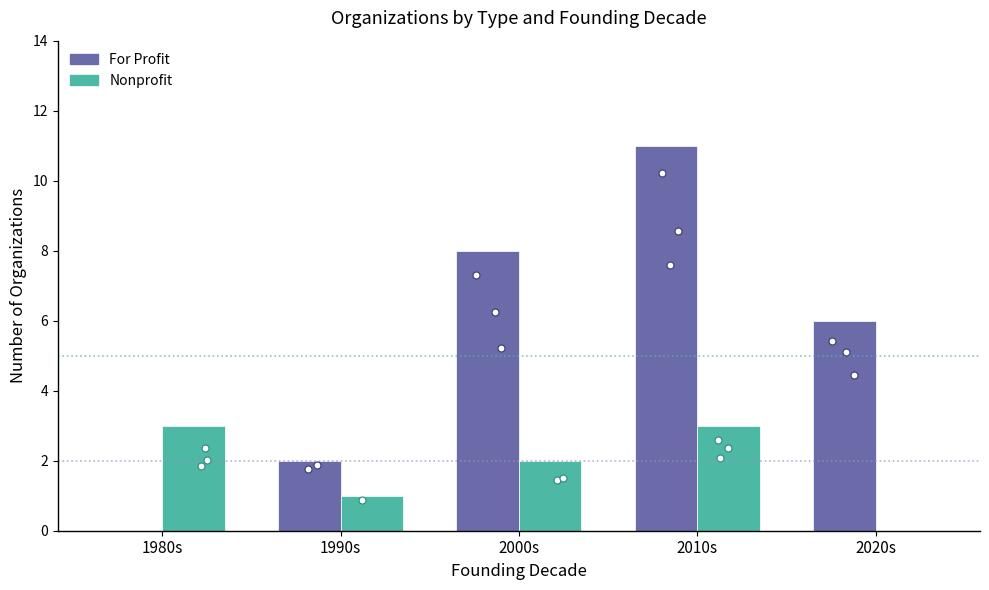

Which series contains the highest Y value?

For Profit